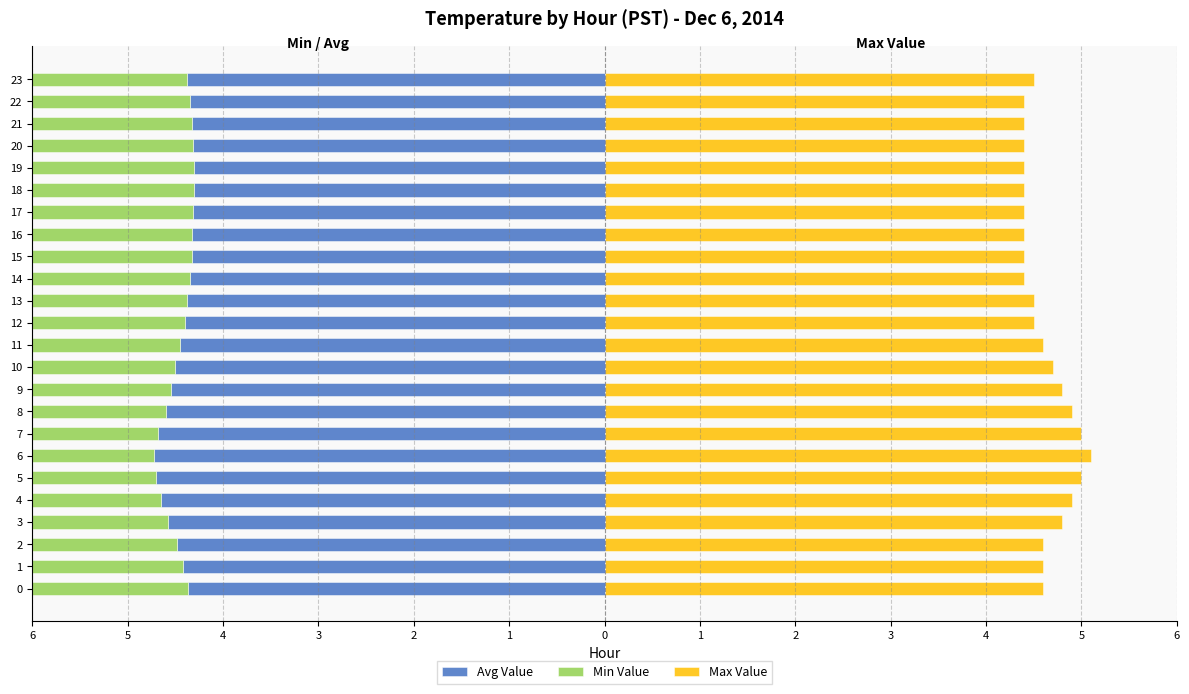

Rank the series by their maximum value, from lowest to highest.

Avg Value, Min Value, Max Value